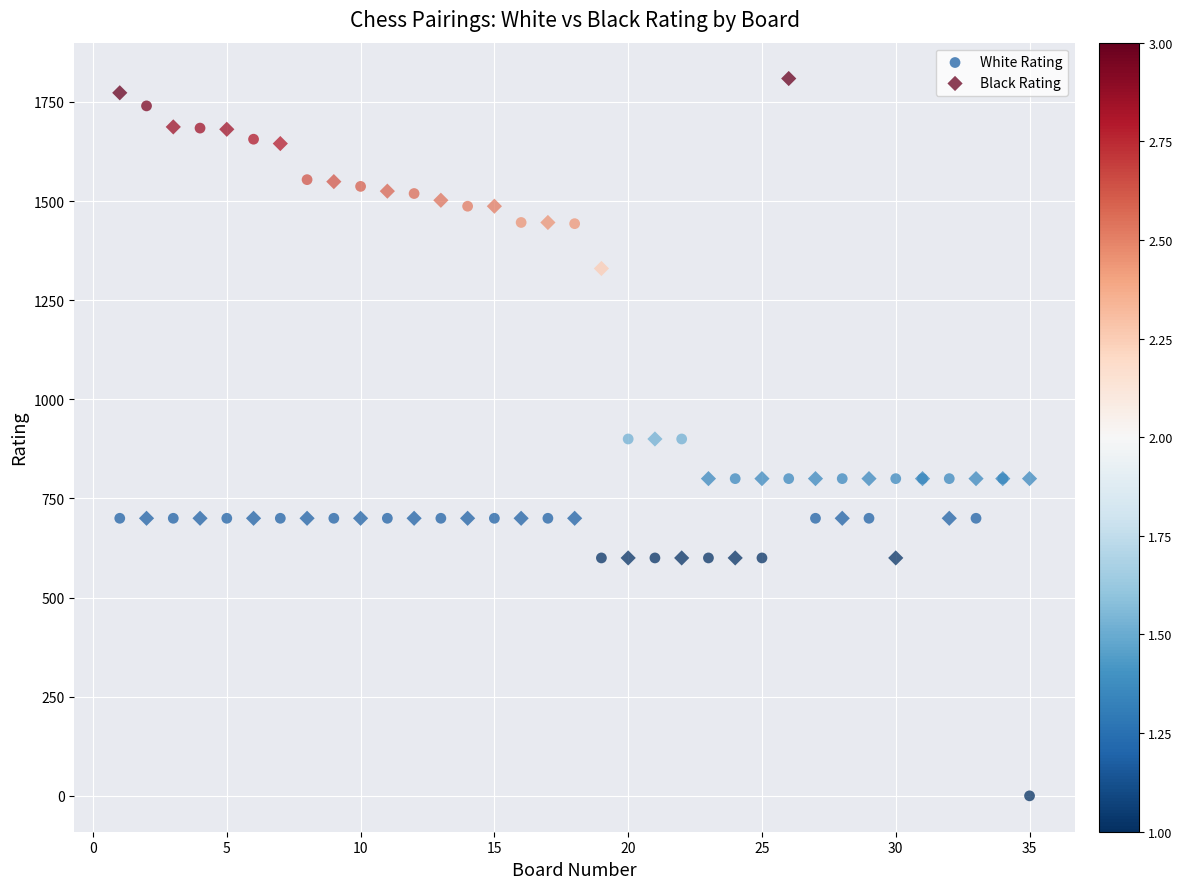

In the Black Rating series, what Y value is closest to 1204?

1330